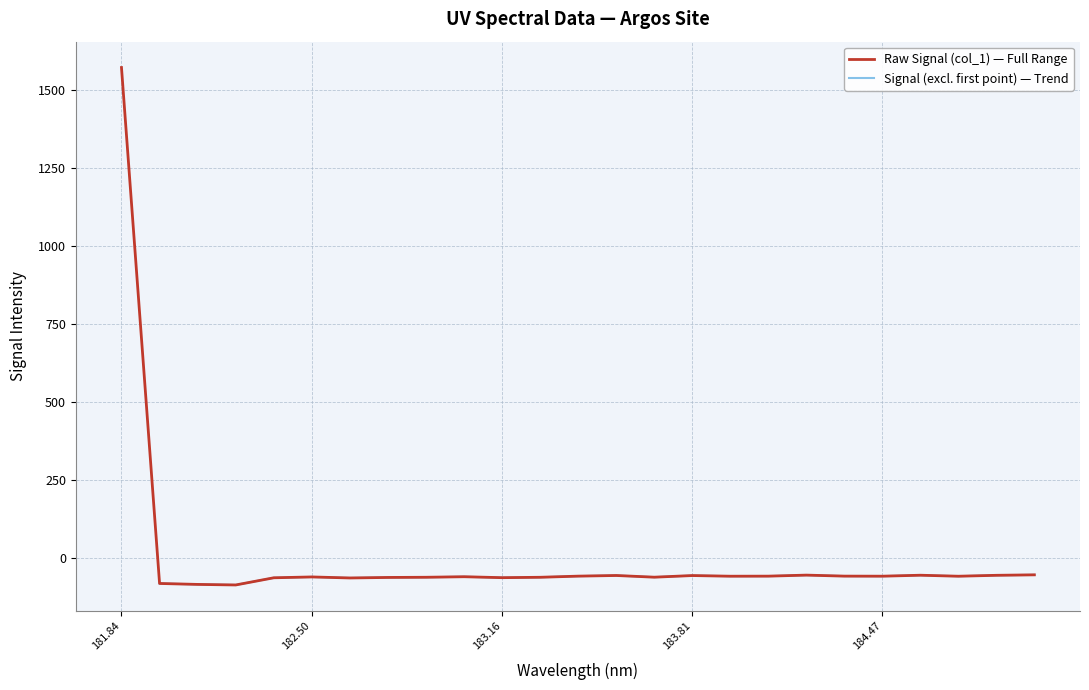

How many values are below zero?

24